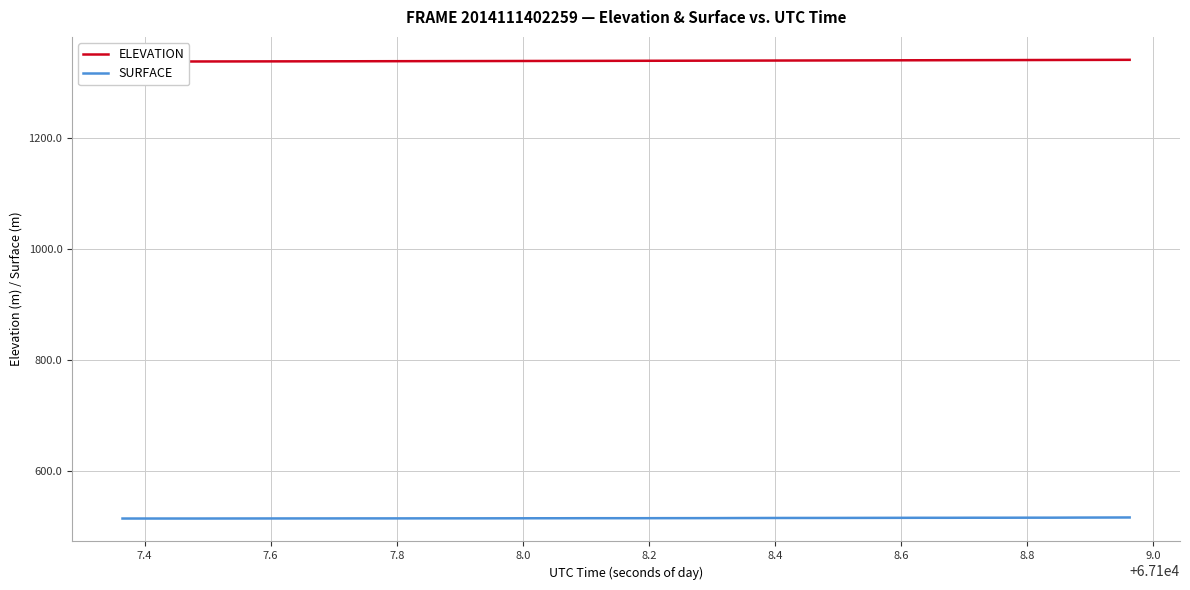

Reading left to right, transcribe all the data shown in this chart.

ELEVATION: 1336.6	1336.6	1336.7	1336.8	1336.8	1336.9	1336.9	1337.0	1337.1	1337.1	1337.2	1337.3	1337.4	1337.4	1337.5	1337.6	1337.7	1337.7	1337.8	1337.9	1338.0	1338.1	1338.1	1338.2	1338.3	1338.4	1338.5	1338.6	1338.7	1338.8	1338.9	1338.9	1339.0	1339.1	1339.2	1339.3	1339.4	1339.5	1339.6	1339.7
SURFACE: 514.7	514.7	514.7	514.7	514.7	514.8	514.8	514.8	514.9	514.9	514.9	514.9	515.0	515.0	515.0	515.1	515.1	515.2	515.2	515.2	515.2	515.3	515.4	515.4	515.5	515.6	515.7	515.7	515.8	515.8	515.9	516.0	516.0	516.1	516.1	516.2	516.2	516.4	516.5	516.6